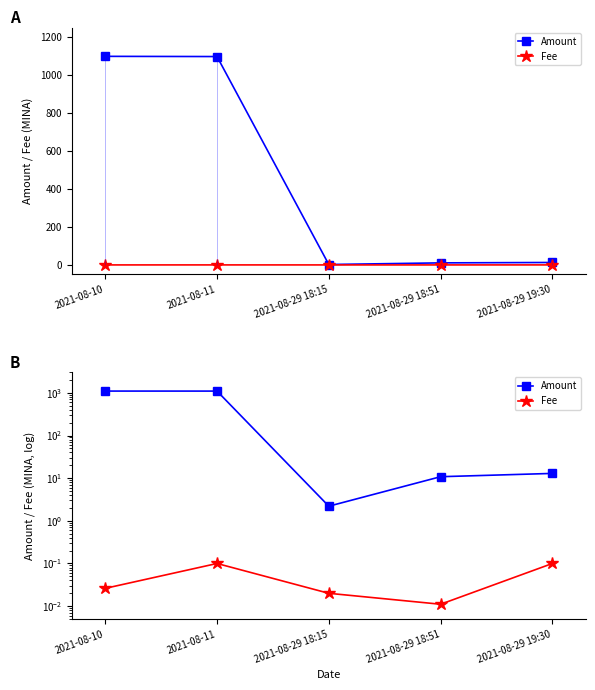

What are all the series names shown in the legend?

Amount, Fee